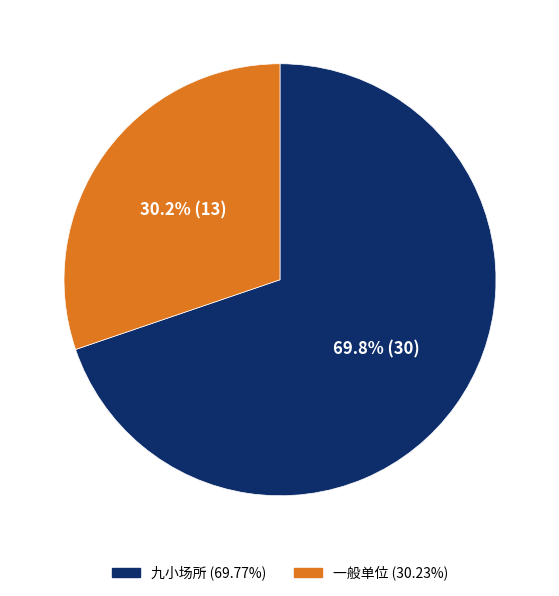

The 九小场所 slice represents 70% of the pie. True or false?

True